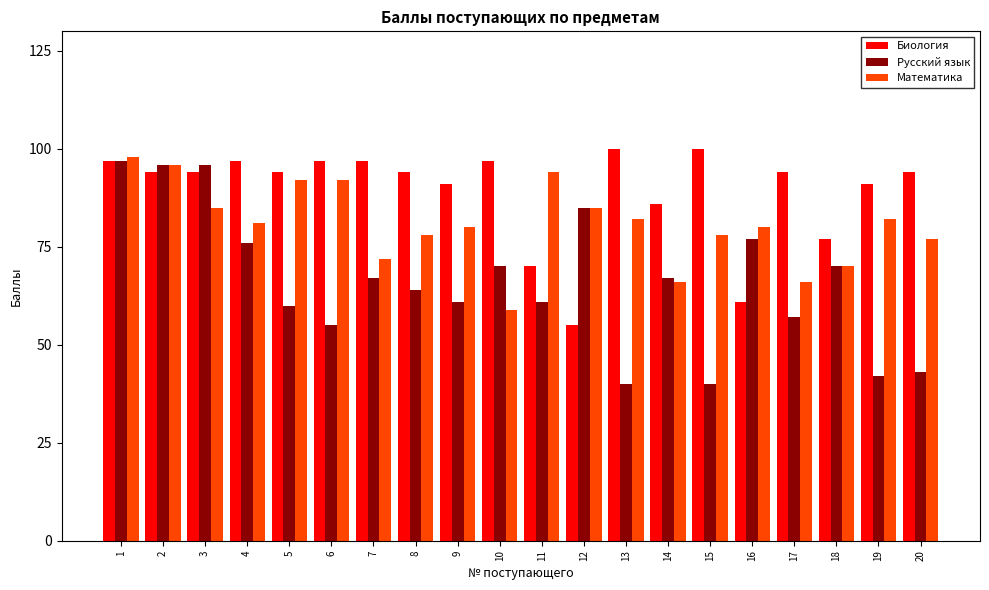

What is the difference between the highest and lowest values at 12?

30